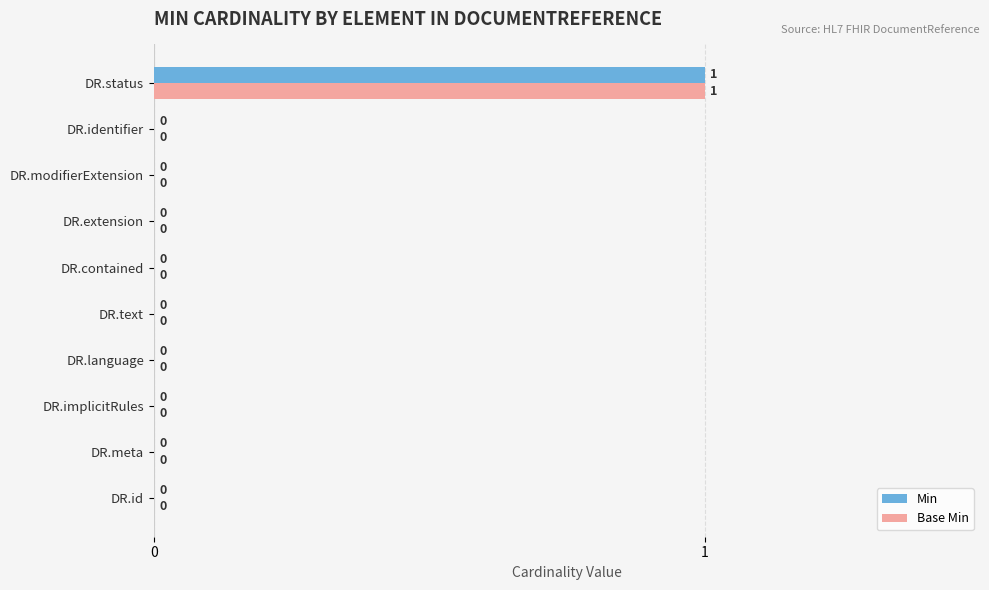

What are all the series names shown in the legend?

Min, Base Min